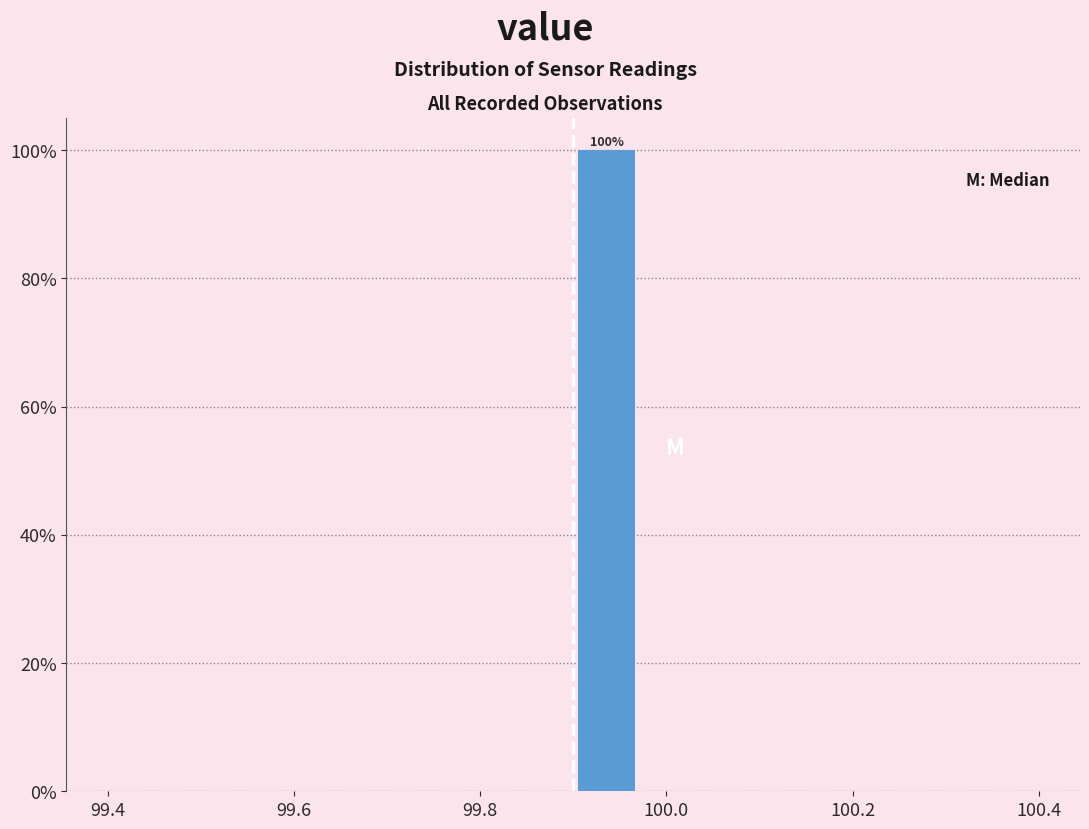

Around what value on the x-axis is the tallest bar? Give the approximate position of its centre, as read against the axis.

99.94